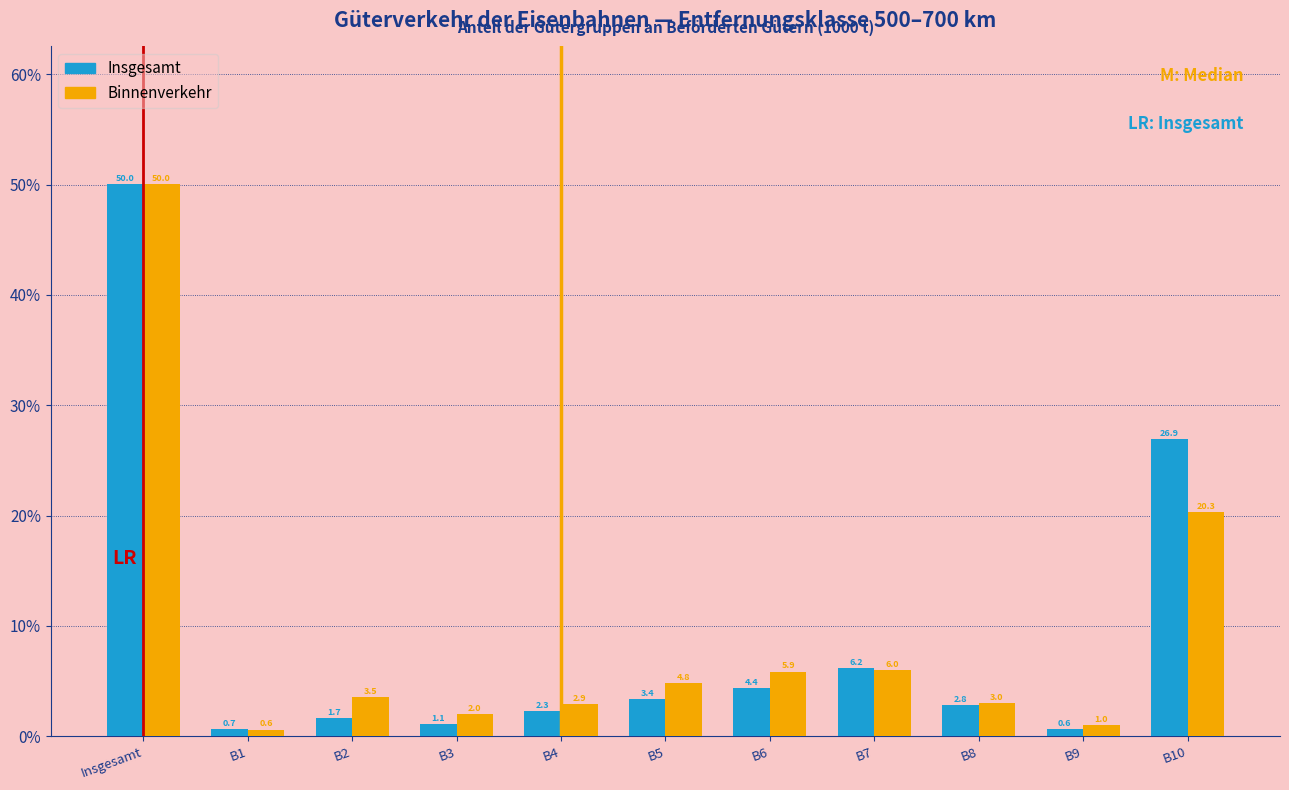

Reading right to left, what are all the values shown in this chart?

Insgesamt: 26.9	0.6	2.8	6.2	4.4	3.4	2.3	1.1	1.7	0.7	50.0
Binnenverkehr: 20.3	1.0	3.0	6.0	5.9	4.8	2.9	2.0	3.5	0.6	50.0